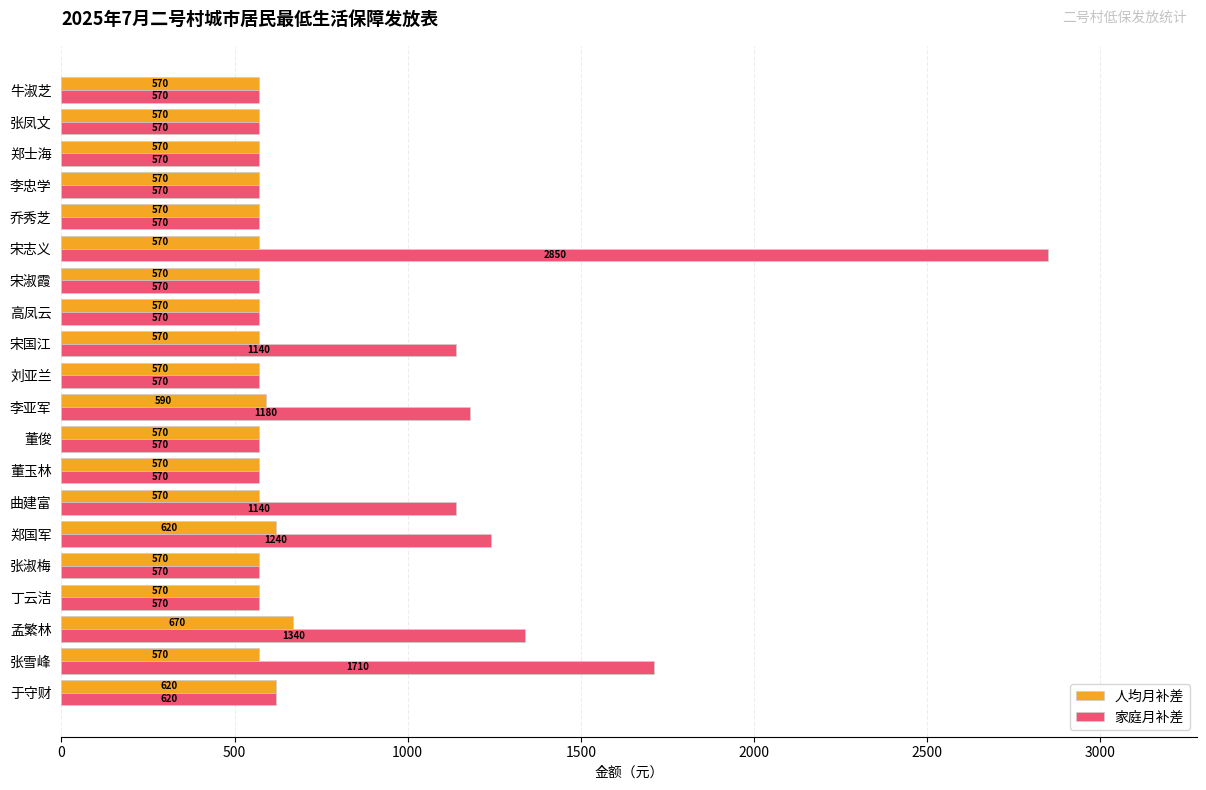

The value of 人均月补差 at 张凤文 is 570. True or false?

True